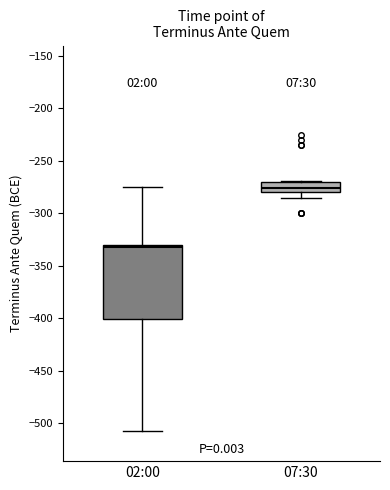

Reading left to right, read every box against the y-axis: the position of its median line, the range the box covers, and the ends of its whiskers. The values are not printed on the chart, so give them approximately, as read against the axis.

02:00: median -330 (just below the box's upper edge), box -400 to -330, whiskers -510 to -275
07:30: median -275, box -280 to -270, whiskers -285 to -270